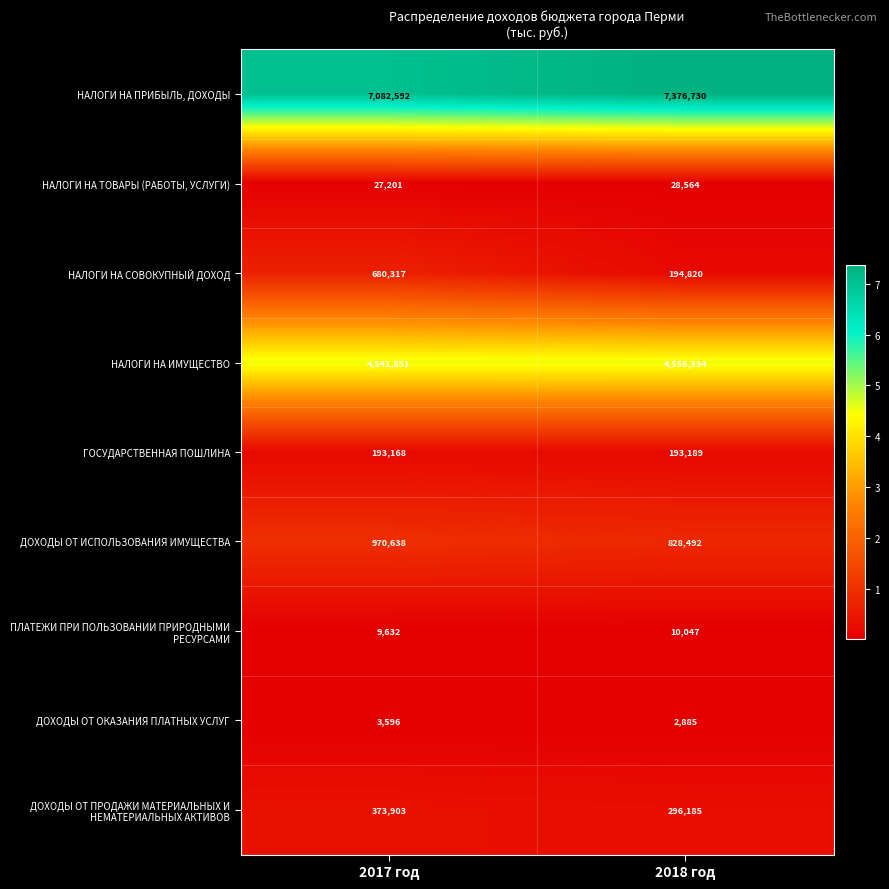

Which series has the largest total across all categories?

НАЛОГИ НА ПРИБЫЛЬ, ДОХОДЫ